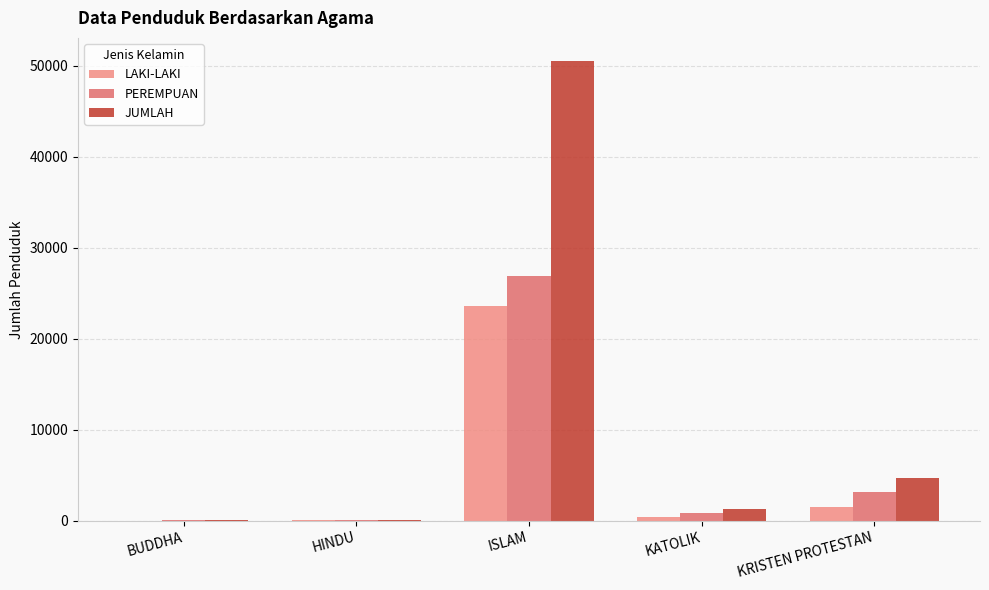

Which series has the largest total across all categories?

JUMLAH